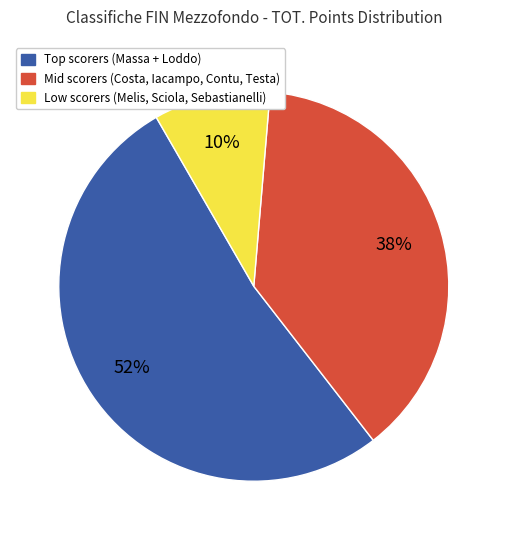

To the nearest percent, what is the average slice percentage?

33%